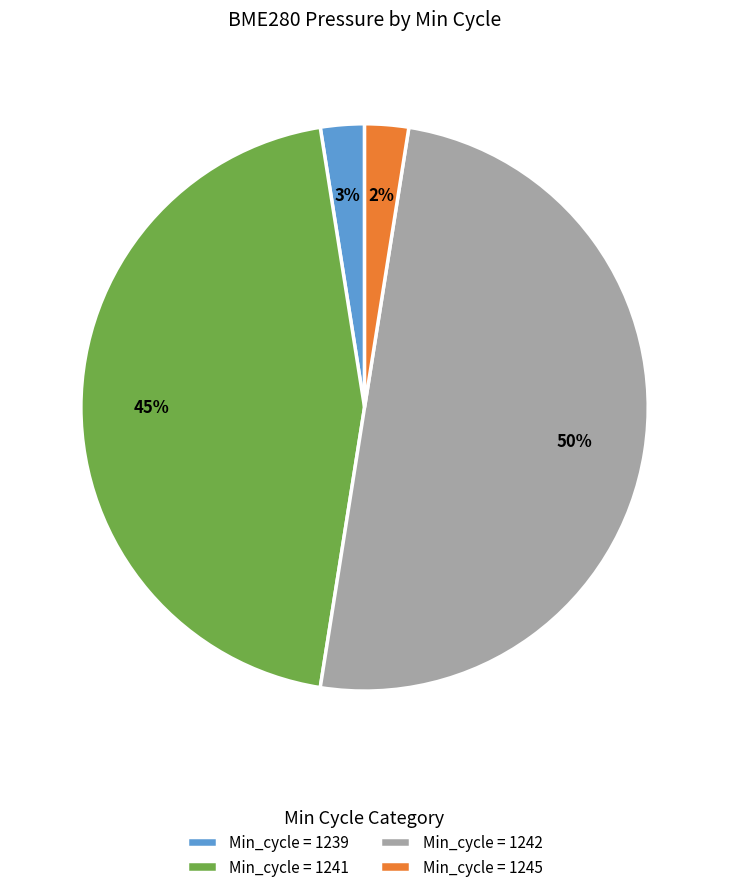

How many slices are in this pie chart?

4